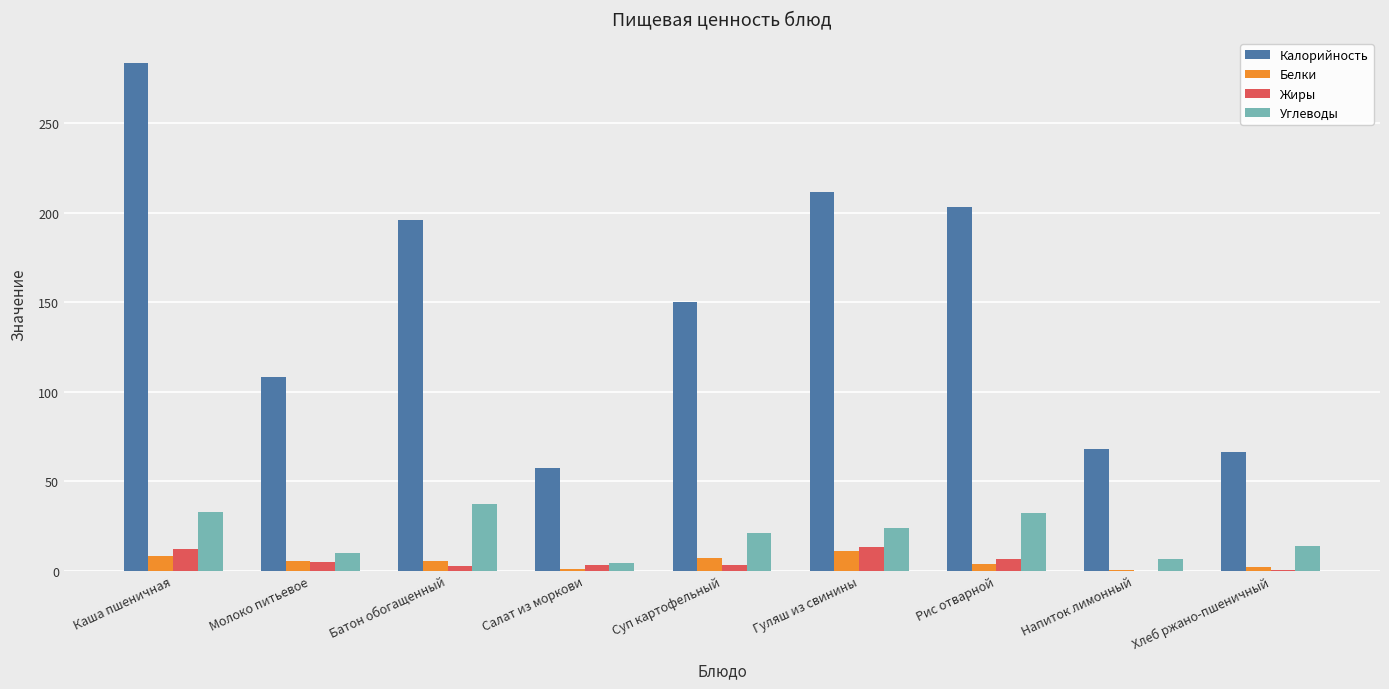

What is the maximum value shown in the chart?

283.5